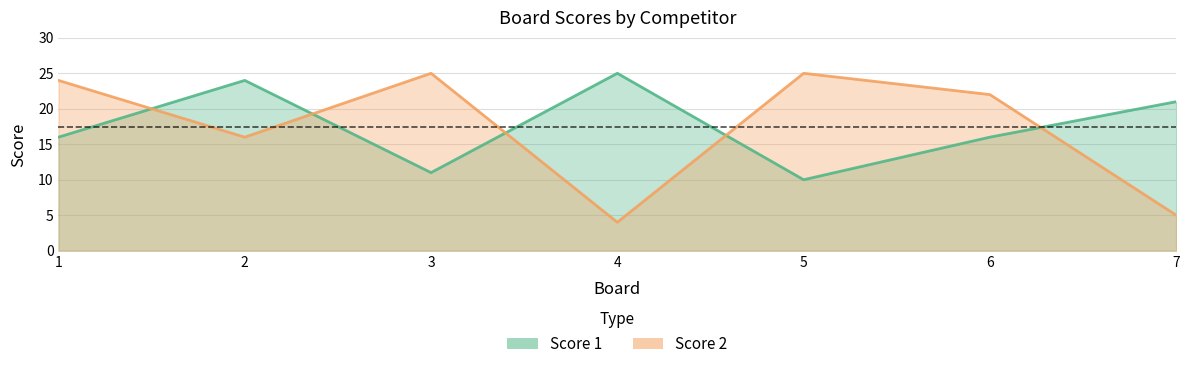

Reading left to right, transcribe all the data shown in this chart.

Score 1: 1=16	2=24	3=11	4=25	5=10	6=16	7=21
Score 2: 1=24	2=16	3=25	4=4	5=25	6=22	7=5